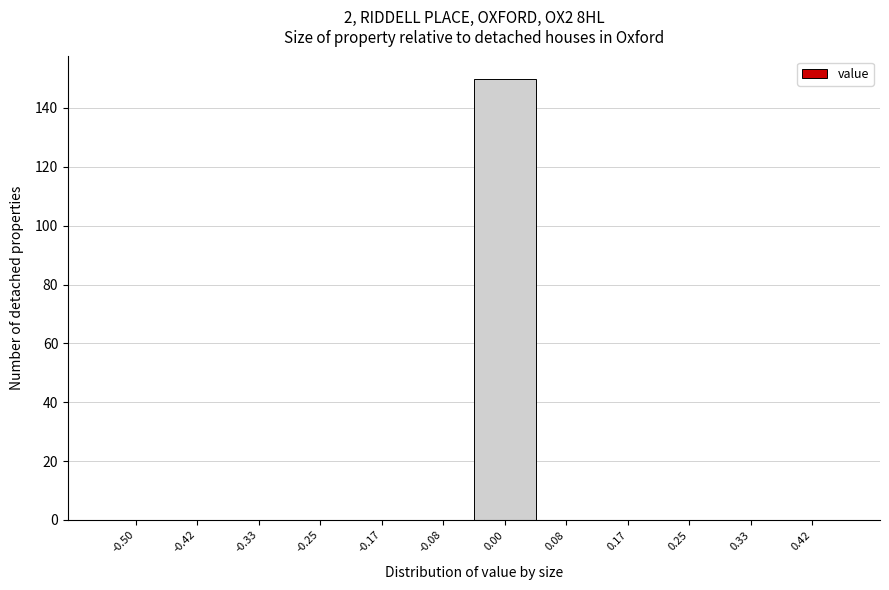

Reading left to right, transcribe all the data shown in this chart.

-0.50=0	-0.42=0	-0.33=0	-0.25=0	-0.17=0	-0.08=0	0.00=150	0.08=0	0.17=0	0.25=0	0.33=0	0.42=0